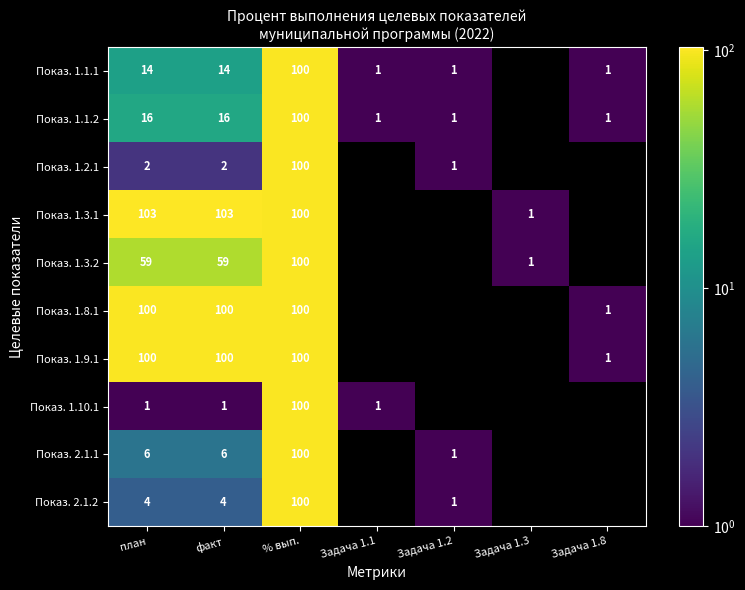

What is the difference between the highest and lowest values at факт?

102